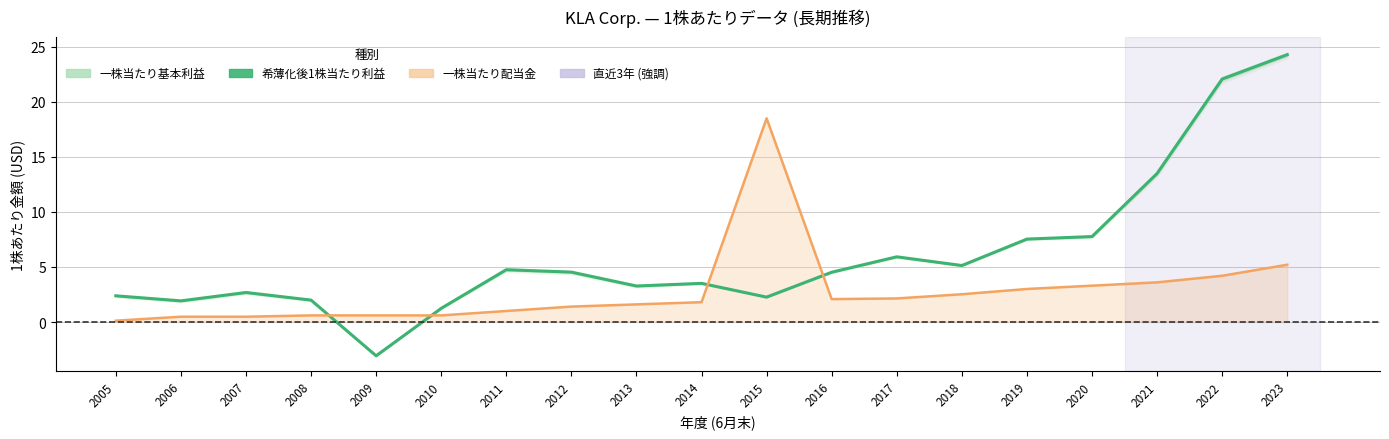

Which has a higher value, 2018 or 2007?

2018